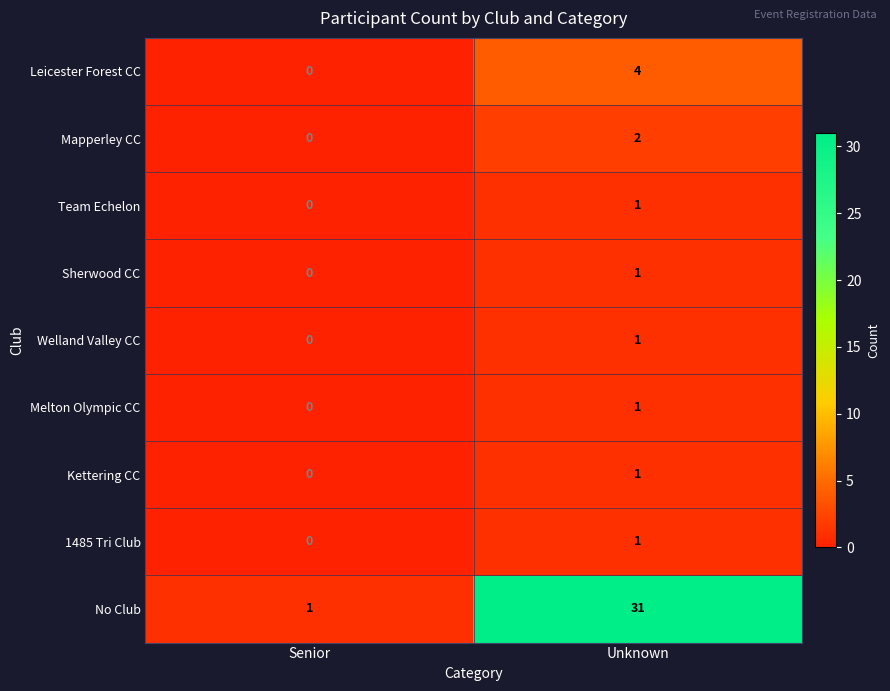

Reading right to left, list all the values displayed in this chart.

Leicester Forest CC: Unknown=4	Senior=0
Mapperley CC: Unknown=2	Senior=0
Team Echelon: Unknown=1	Senior=0
Sherwood CC: Unknown=1	Senior=0
Welland Valley CC: Unknown=1	Senior=0
Melton Olympic CC: Unknown=1	Senior=0
Kettering CC: Unknown=1	Senior=0
1485 Tri Club: Unknown=1	Senior=0
No Club: Unknown=31	Senior=1